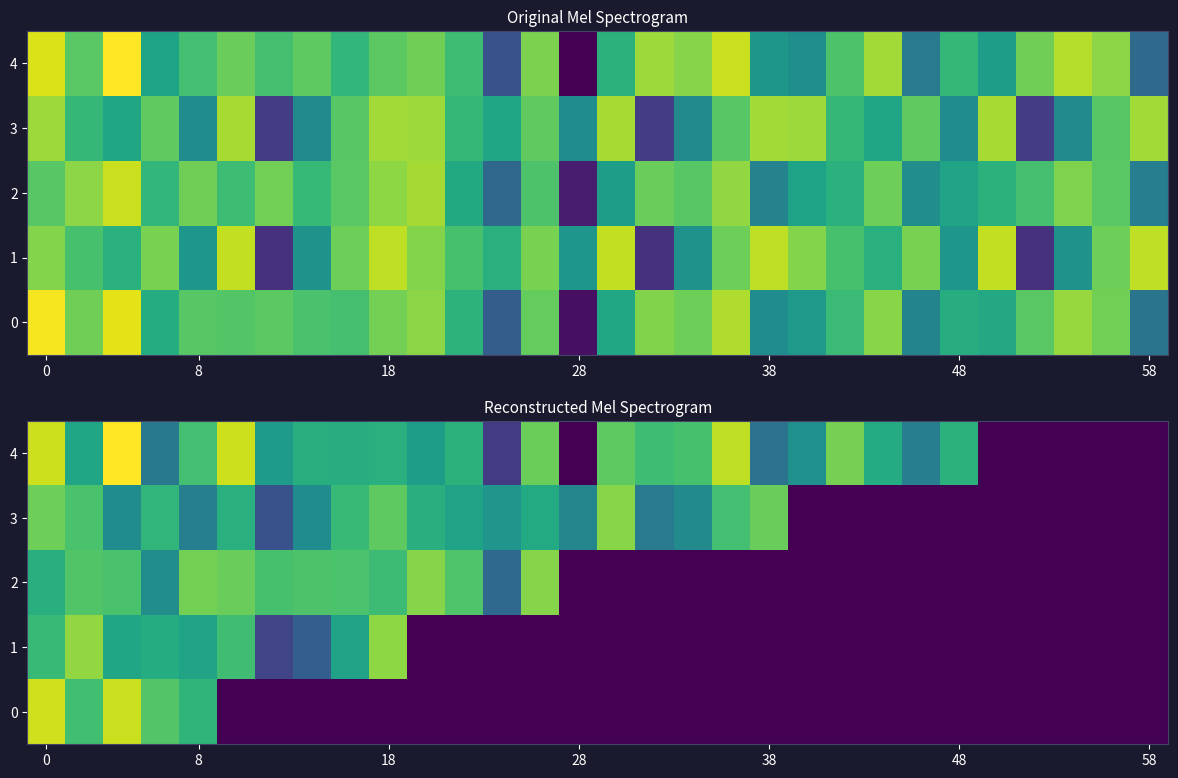

Count the number of categories in the chart.

30